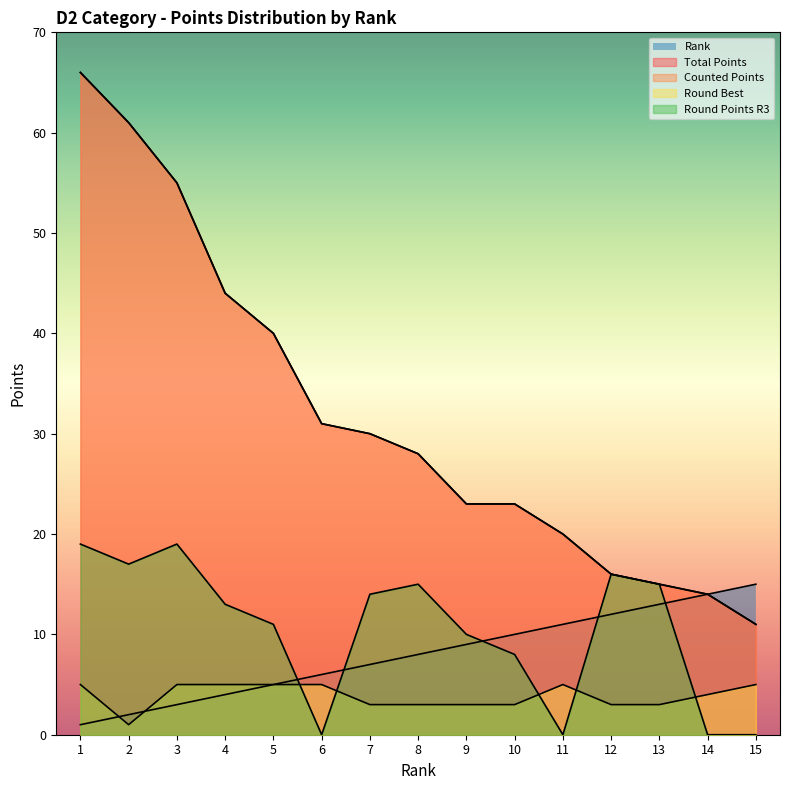

List the labels in order of Round Best value, smallest first.

2, 7, 8, 9, 10, 12, 13, 14, 1, 3, 4, 5, 6, 11, 15